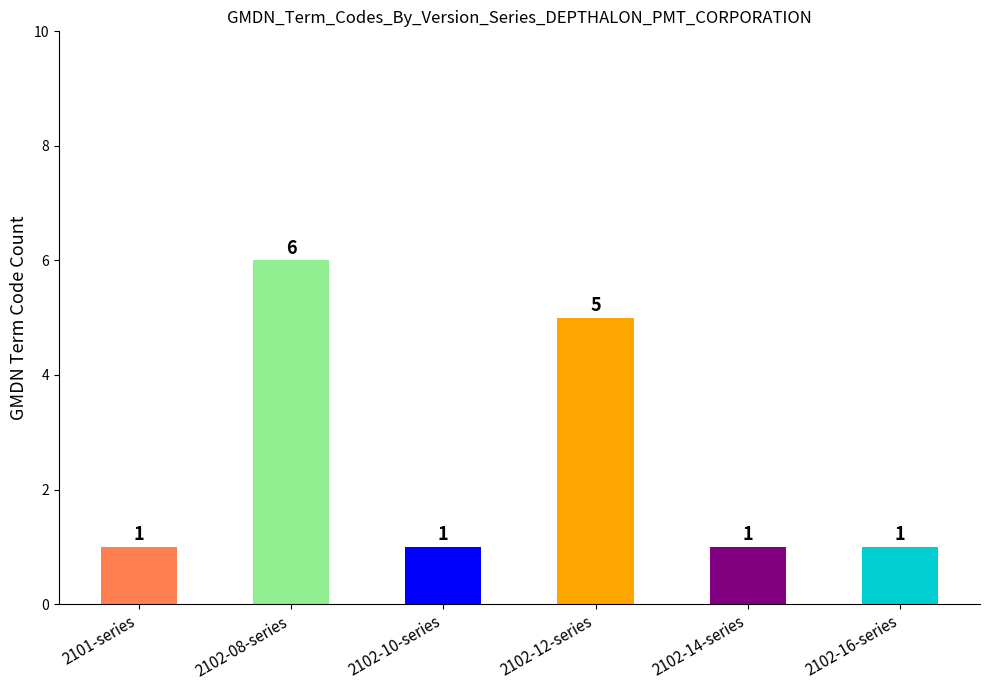

What is the difference between the values at 2102-12-series and 2102-16-series?

4